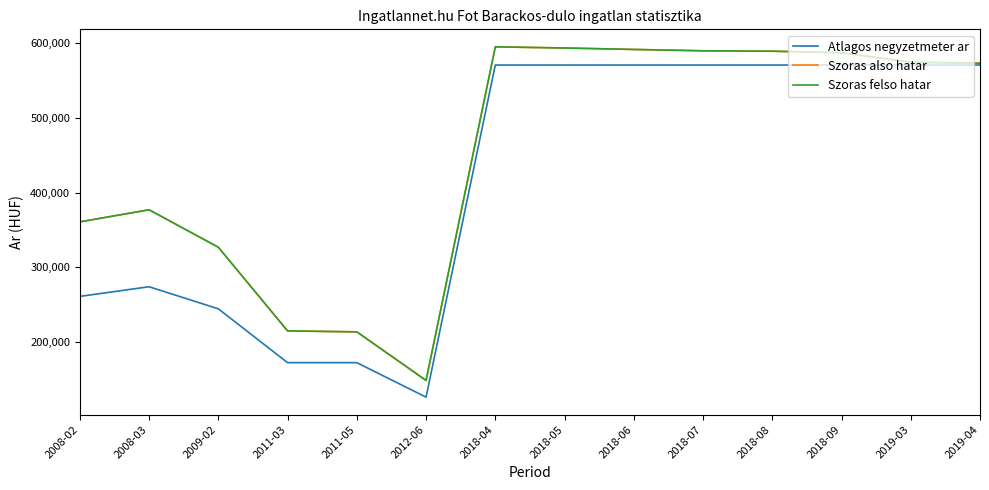

What is the highest value of the Szoras also hatar series?

595426